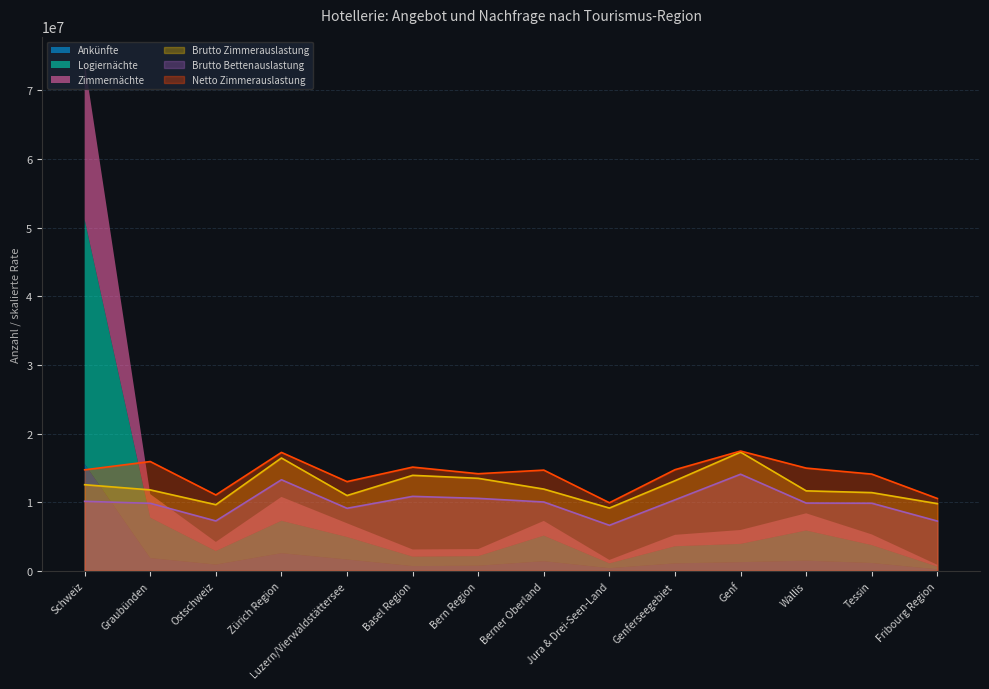

Does the chart display data point markers on the line(s)?

No